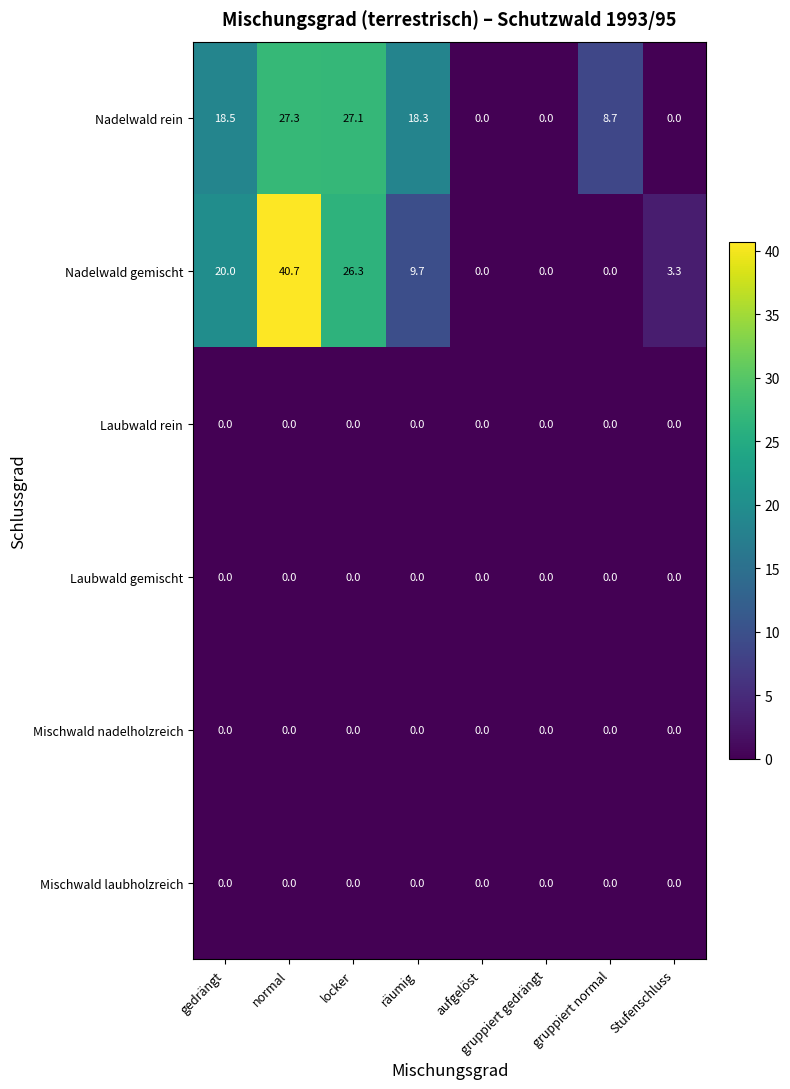

True or false: Laubwald gemischt has a value of 0.0 at gedrängt.

True